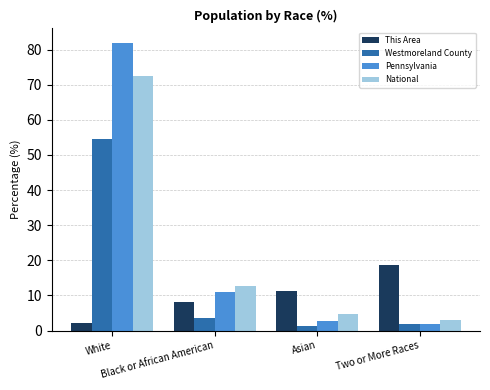

At which label does Westmoreland County reach its peak?

White